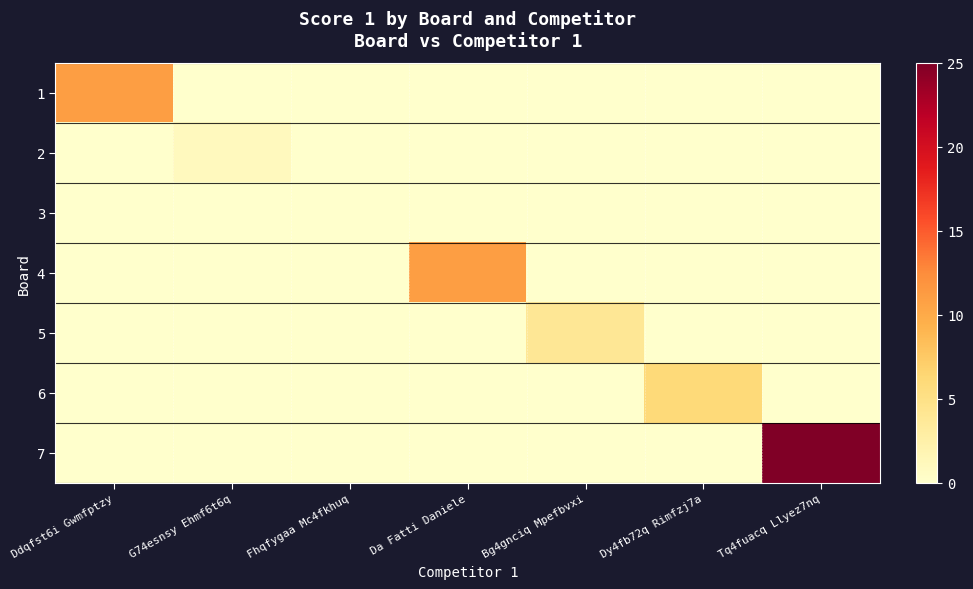

Which series has the largest total across all categories?

7